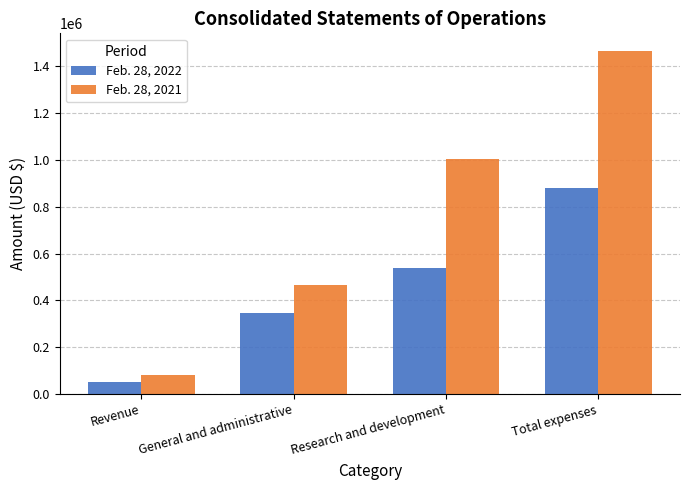

What is the label of the 3rd bar from the right?

General and administrative